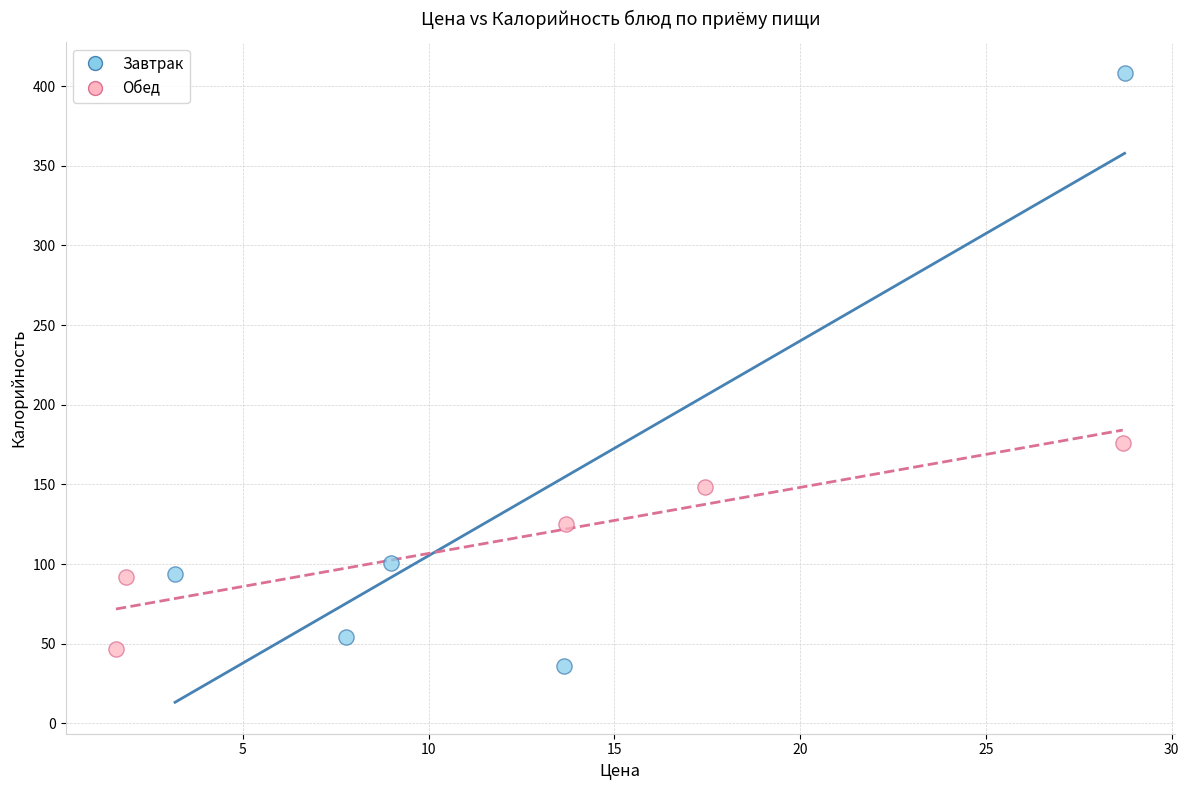

Which series contains the highest Y value?

Завтрак